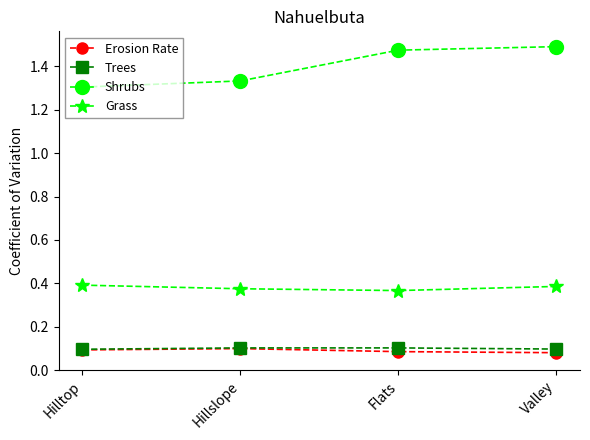

At Valley, list the series in order from largest to smallest.

Shrubs, Grass, Trees, Erosion Rate